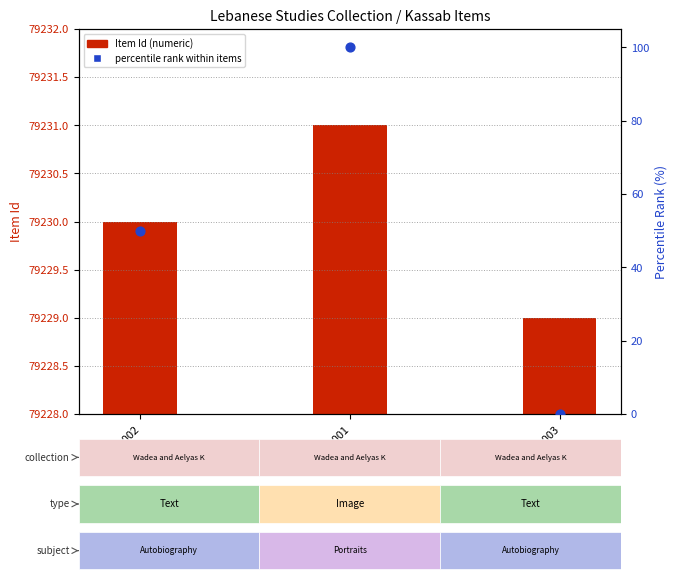

At how many categories does at least one series exceed 70069?

3